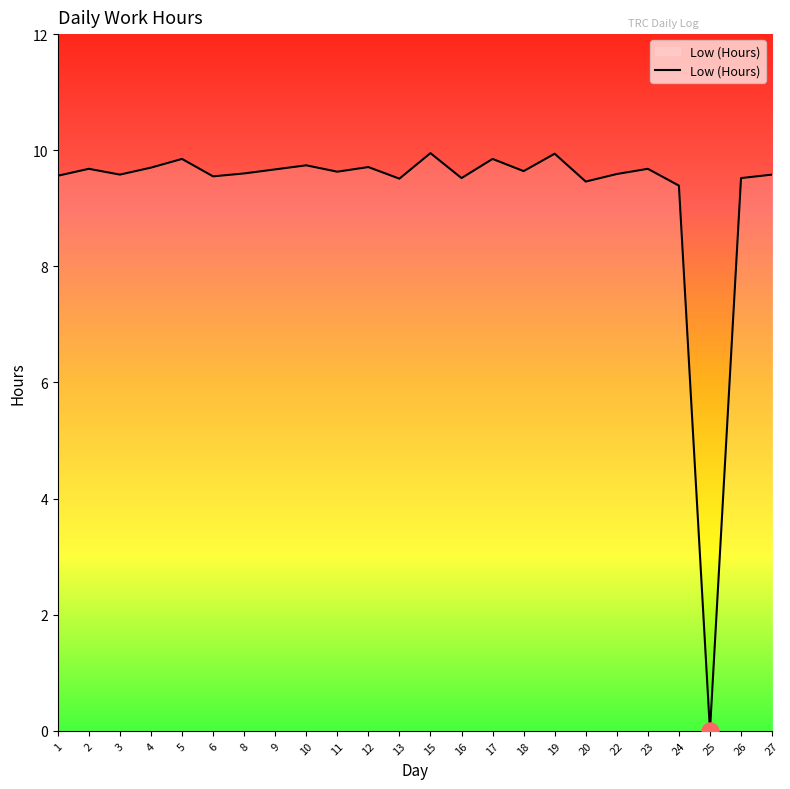

What is the change in value from 10 to 16?

-0.2